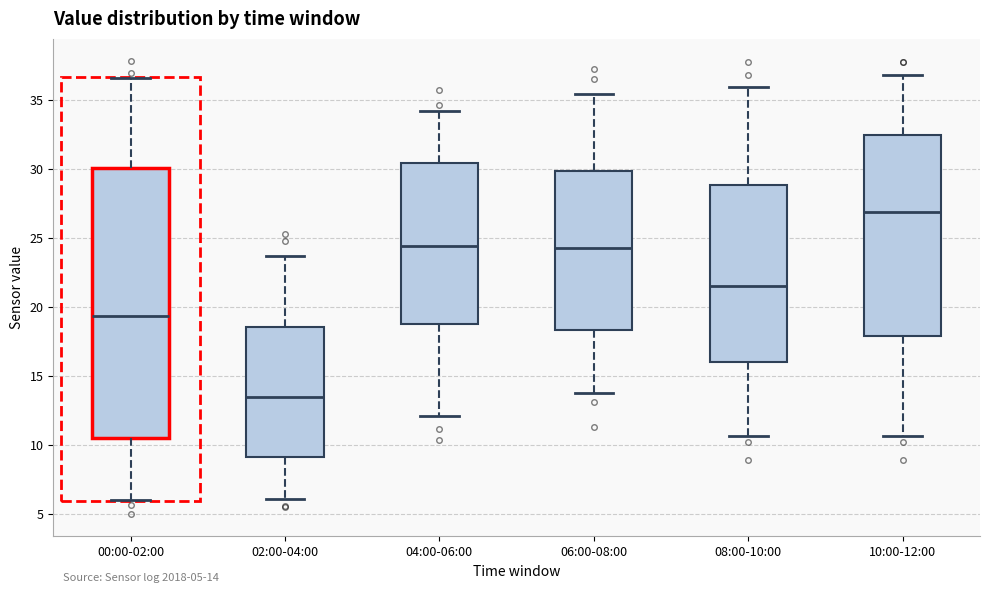

Comparing the boxes themselves (not the whiskers), which one is the tallest?

00:00-02:00